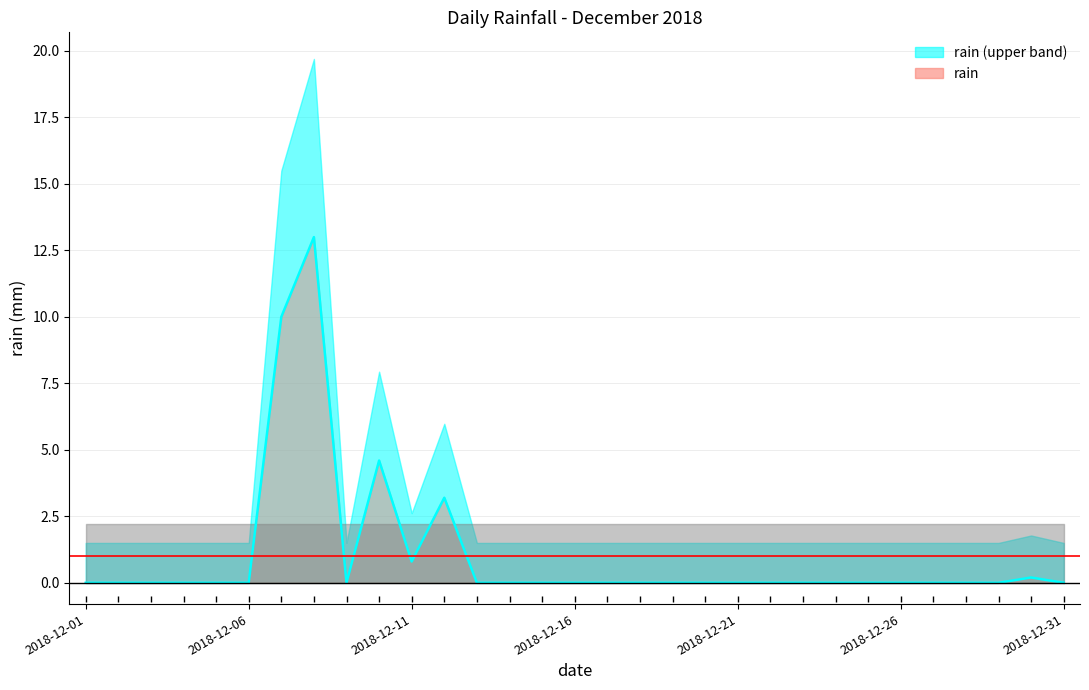

Does the chart display data point markers on the line(s)?

No